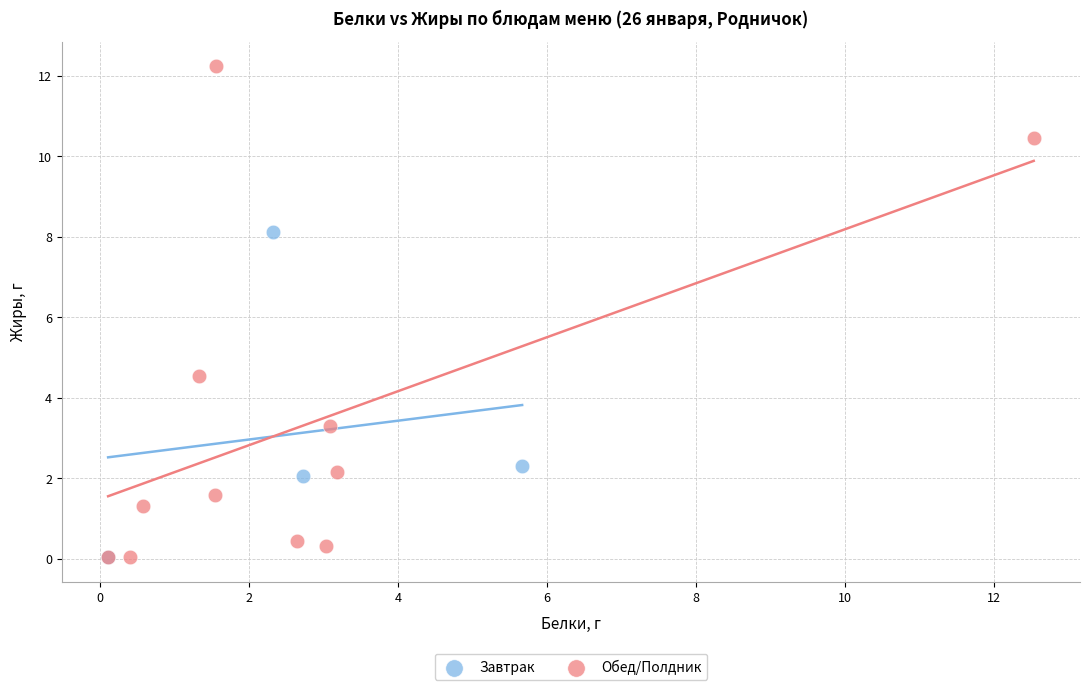

Which series contains the highest Y value?

Обед/Полдник